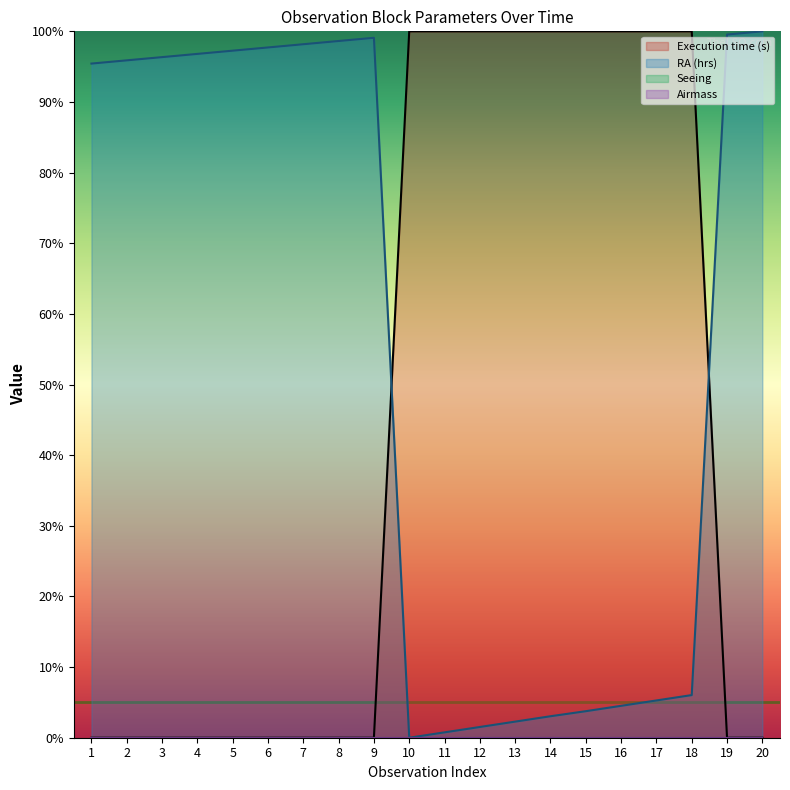

Where is the first local maximum for RA (hrs)?

9